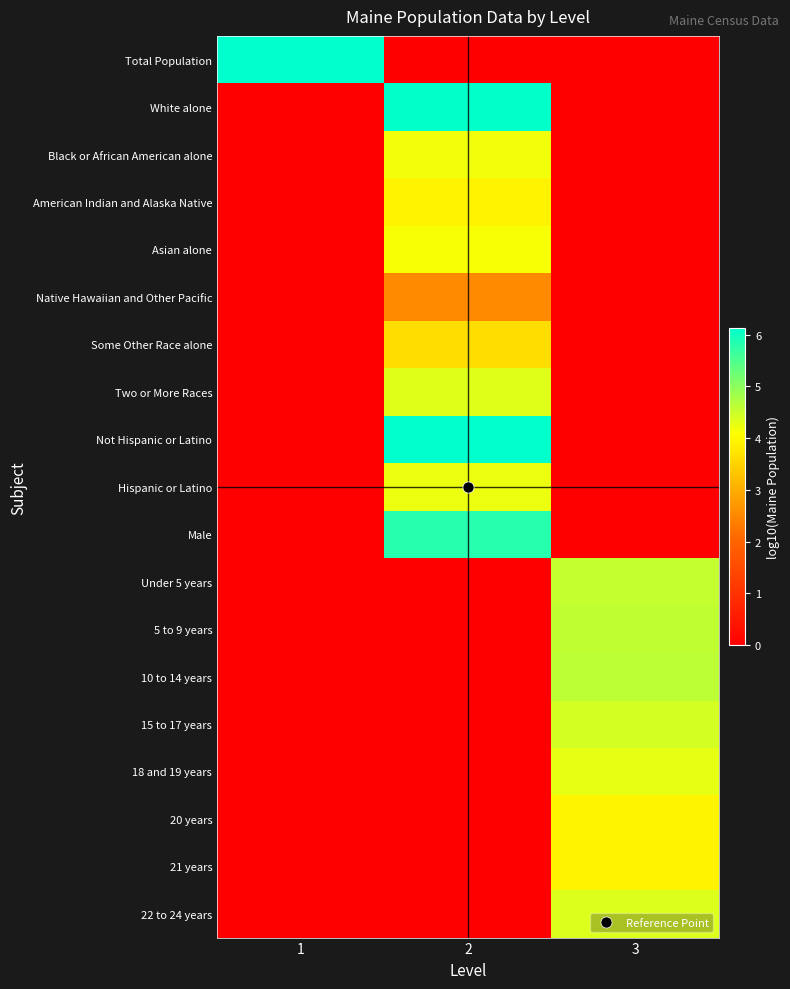

How many series are shown in this chart?

19